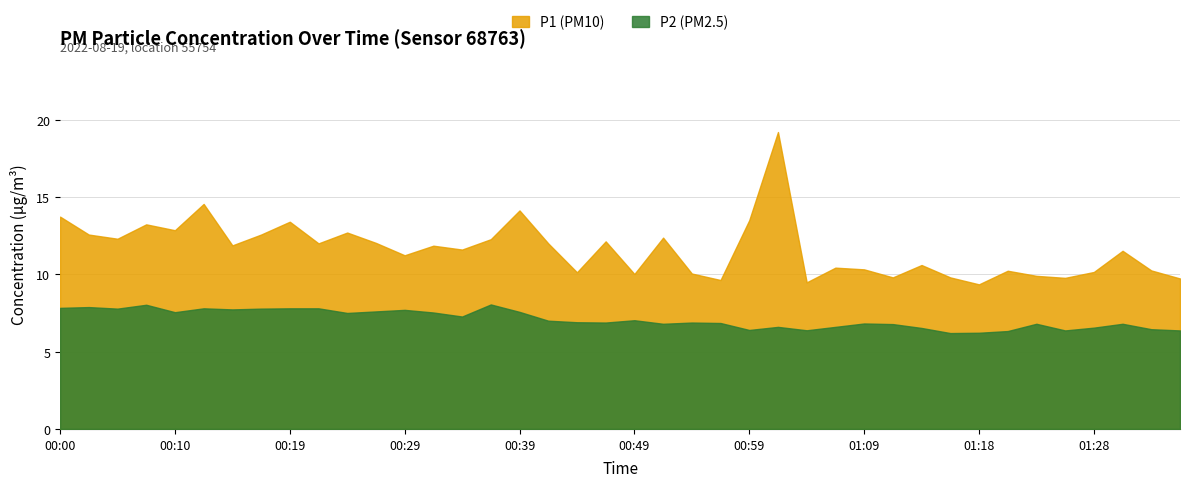

True or false: P1 and P2 intersect in this chart.

False